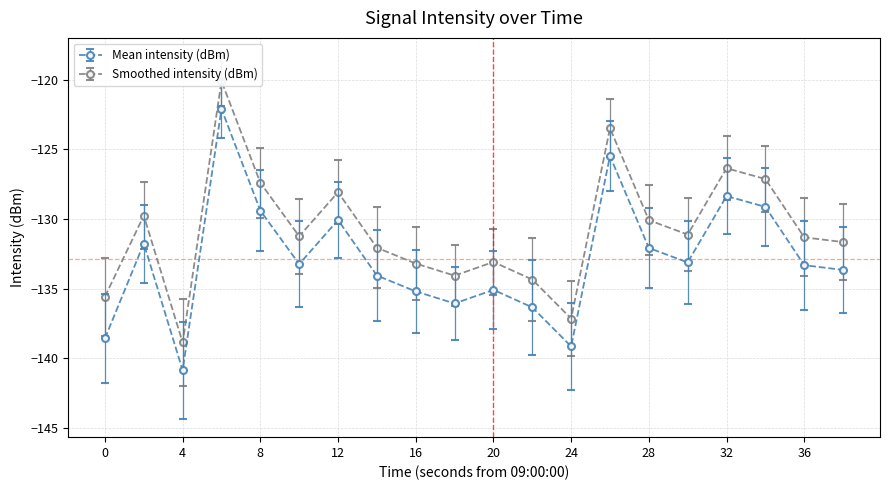

At how many categories does at least one series exceed -136?

18